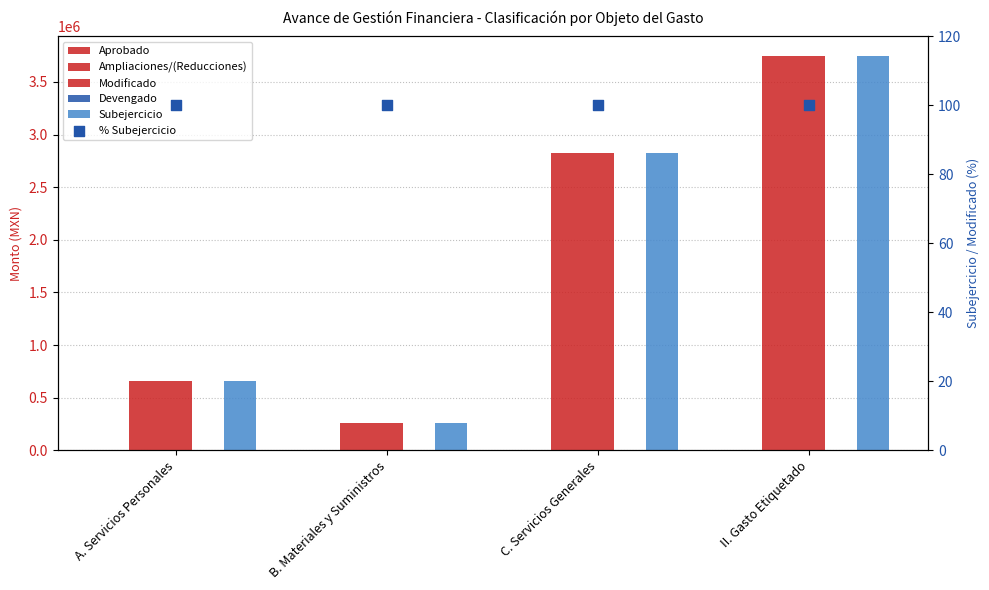

Which series has the largest total across all categories?

Ampliaciones/(Reducciones)